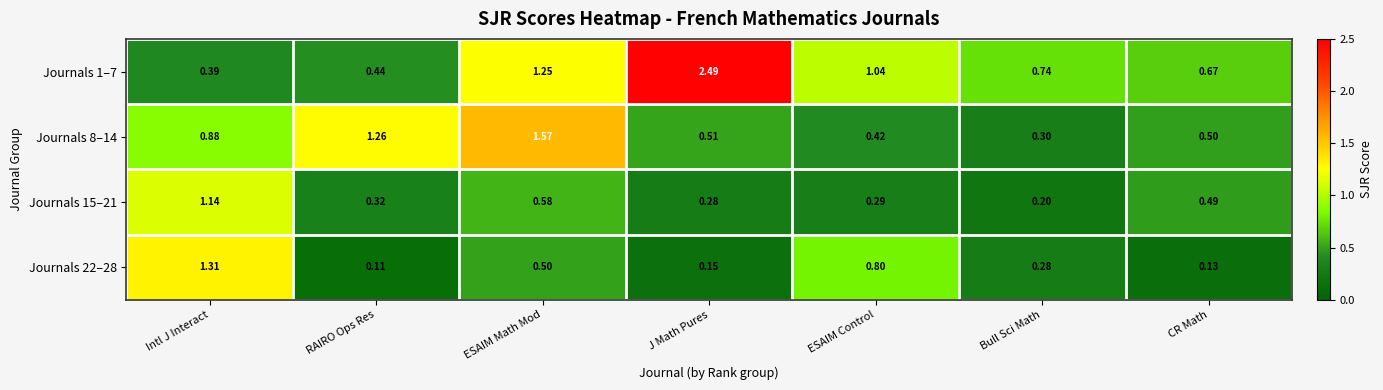

Which label corresponds to the largest value in the chart?

J Math Pures